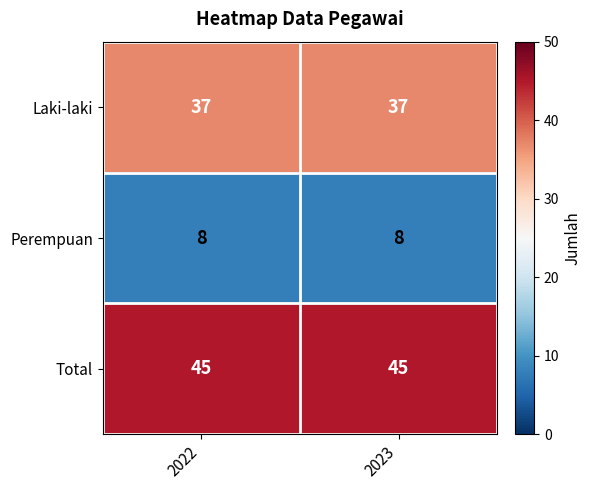

Is it true that Total equals 21 at 2023?

False